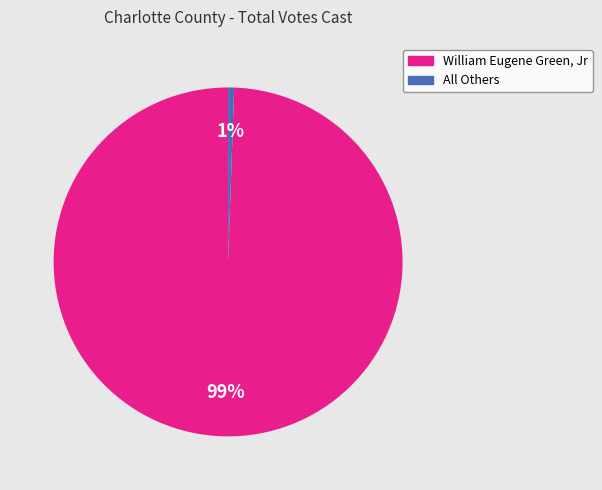

Rank the categories by value from lowest to highest.

All Others, William Eugene Green, Jr